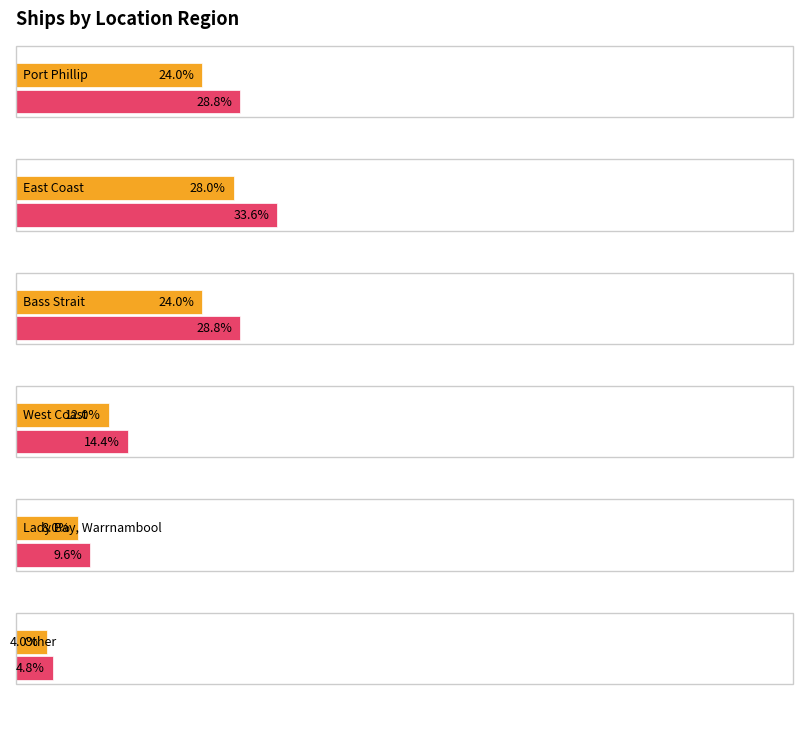

Reading left to right, extract all data points from this chart.

Port Phillip=6	East Coast=7	Bass Strait=6	West Coast=3	Lady Bay, Warrnambool=2	Other=1